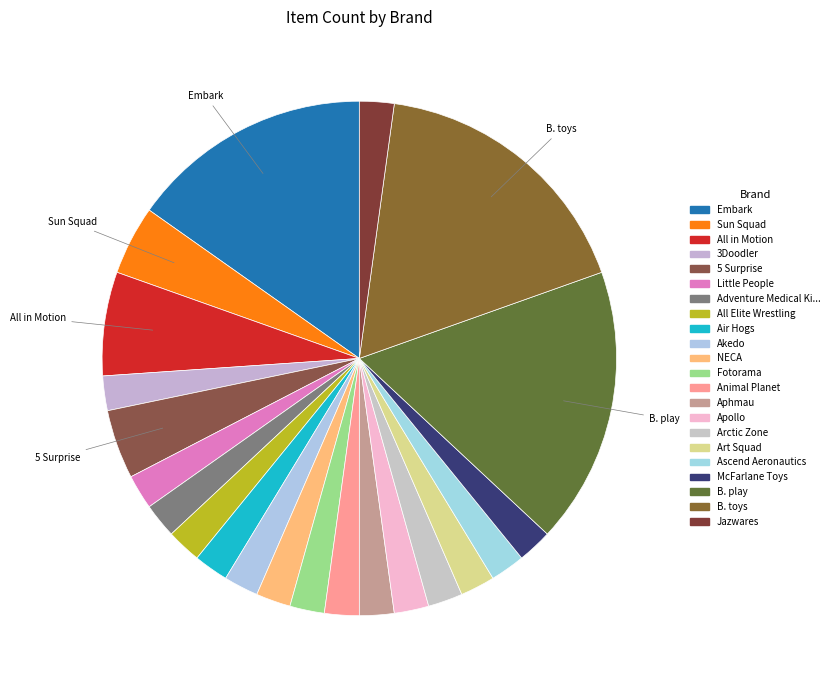

How many segments does this pie chart have?

22